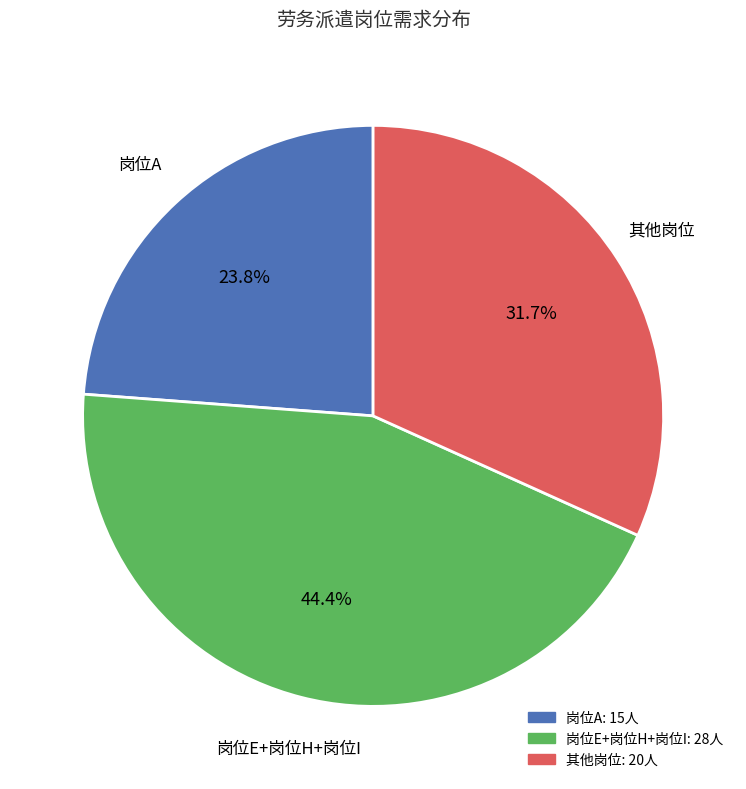

Is there a majority slice in this chart?

No